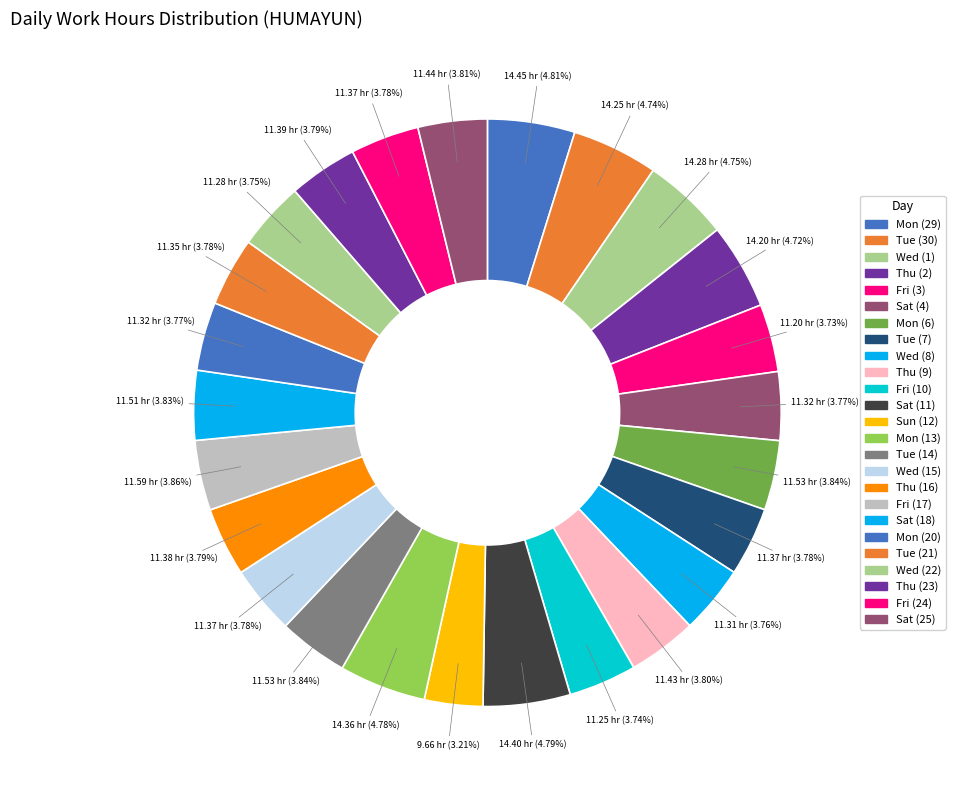

What percentage is the Wed (22) slice, to the nearest percent?

4%